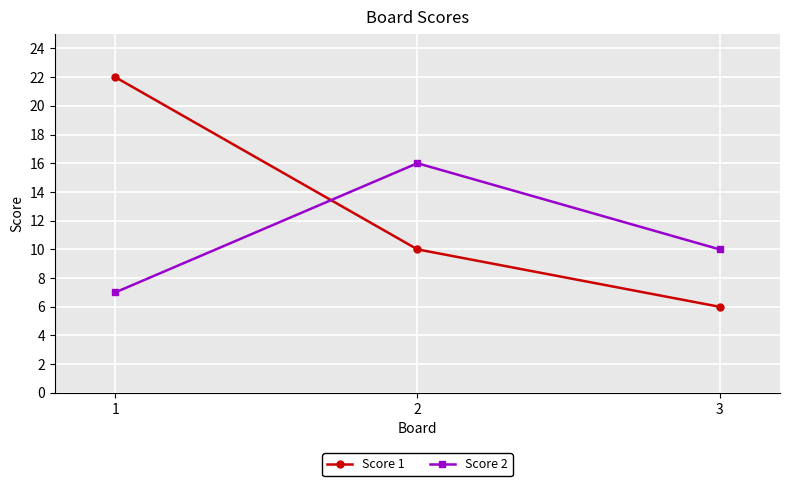

Reading left to right, extract all data points from this chart.

Score 1: 1=22	2=10	3=6
Score 2: 1=7	2=16	3=10